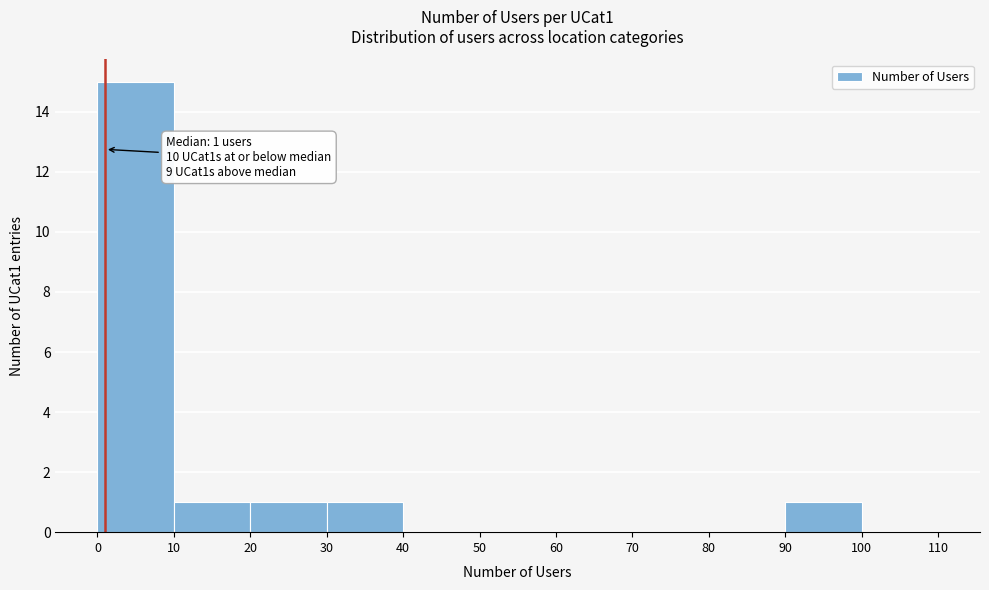

Which range on the x-axis has the tallest bar?

0 to 10